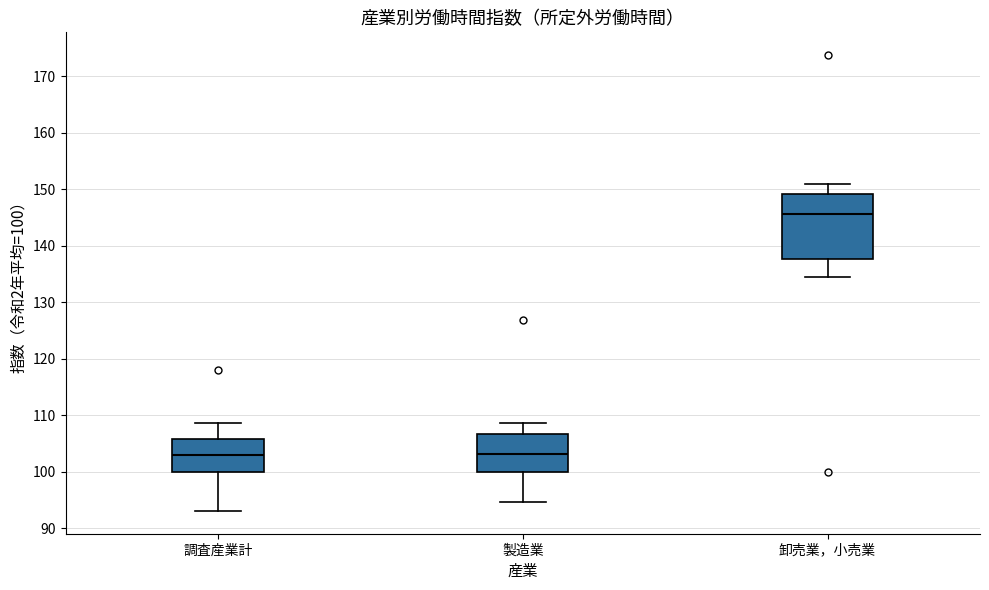

Reading left to right, transcribe this box plot: for each box, give where its median line is, the range the box spans, and where its two whiskers end, as read against the y-axis. The values are not printed on the chart, so give them approximately, as read against the axis.

調査産業計: median 103, box 100 to 106, whiskers 93 to 109
製造業: median 103, box 100 to 107, whiskers 95 to 109
卸売業，小売業: median 146, box 138 to 149, whiskers 134 to 151